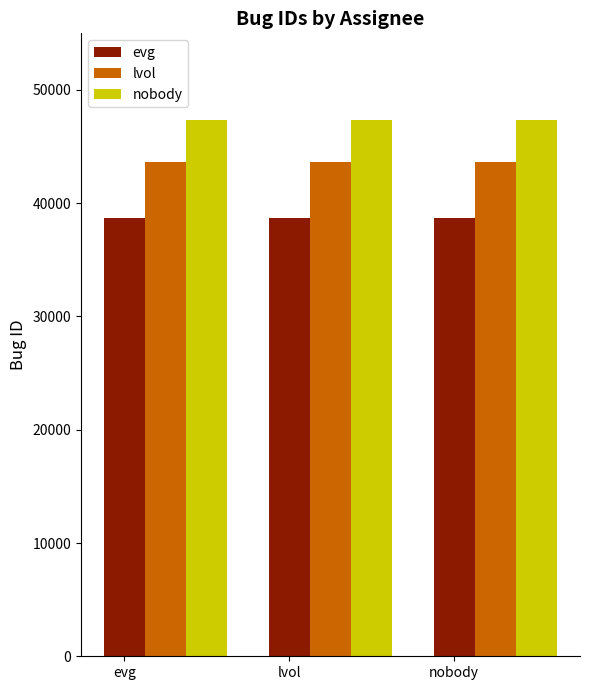

The lvol series shows 43654 at evg. True or false?

True